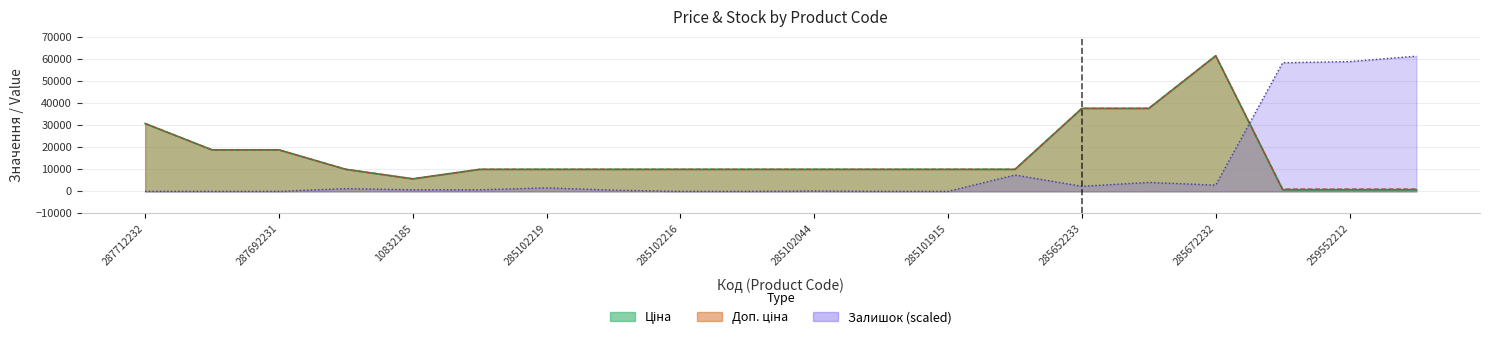

What is the label of the 6th point from the left?

285102221